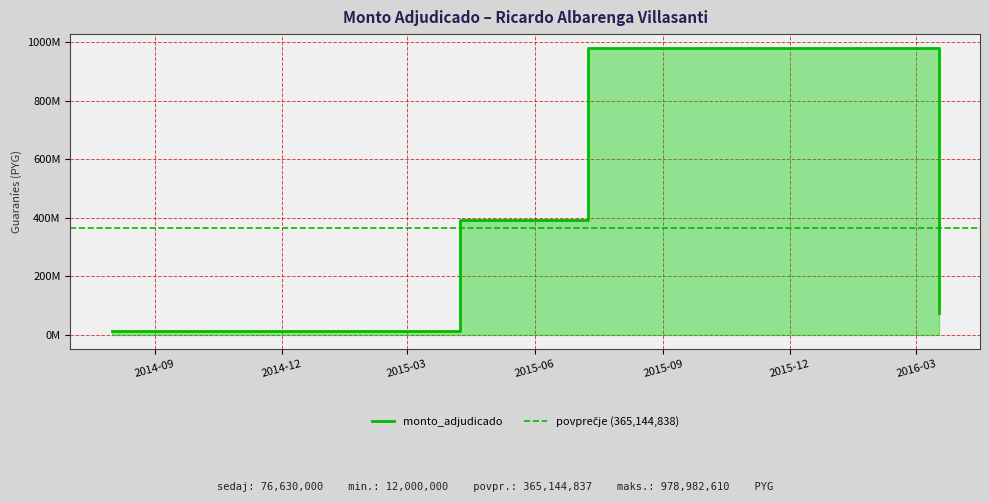

True or false: the data shows 76630000 at 2016-03-17.

True